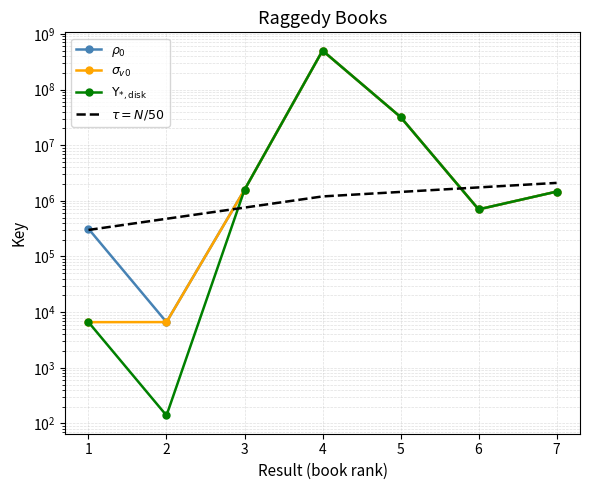

What is the value of the sigma_v0 point at the 5th from the left?

32064885.0